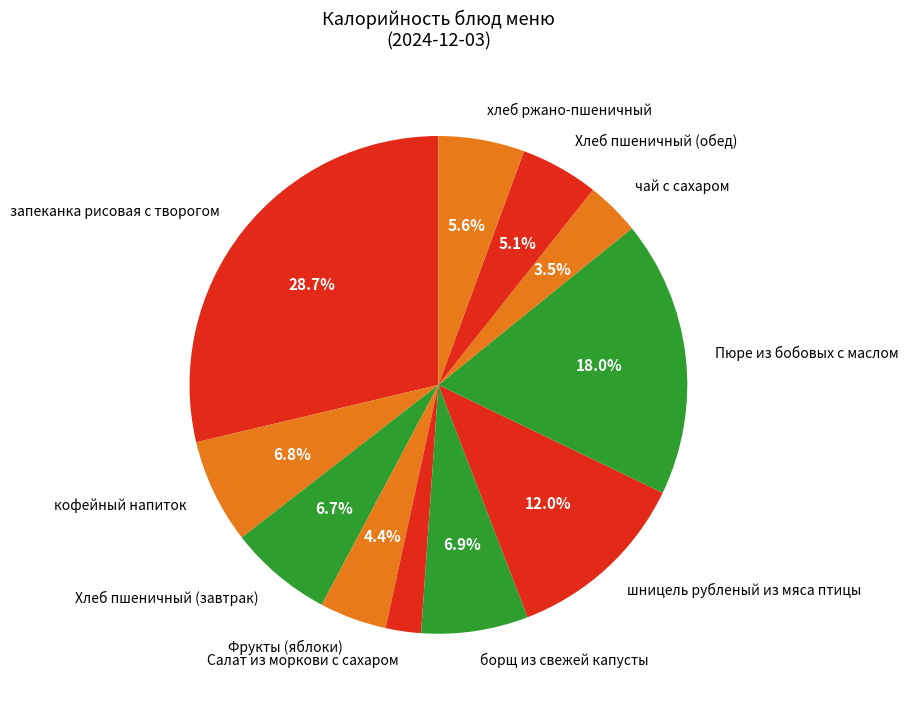

Count the number of slices in the pie.

11